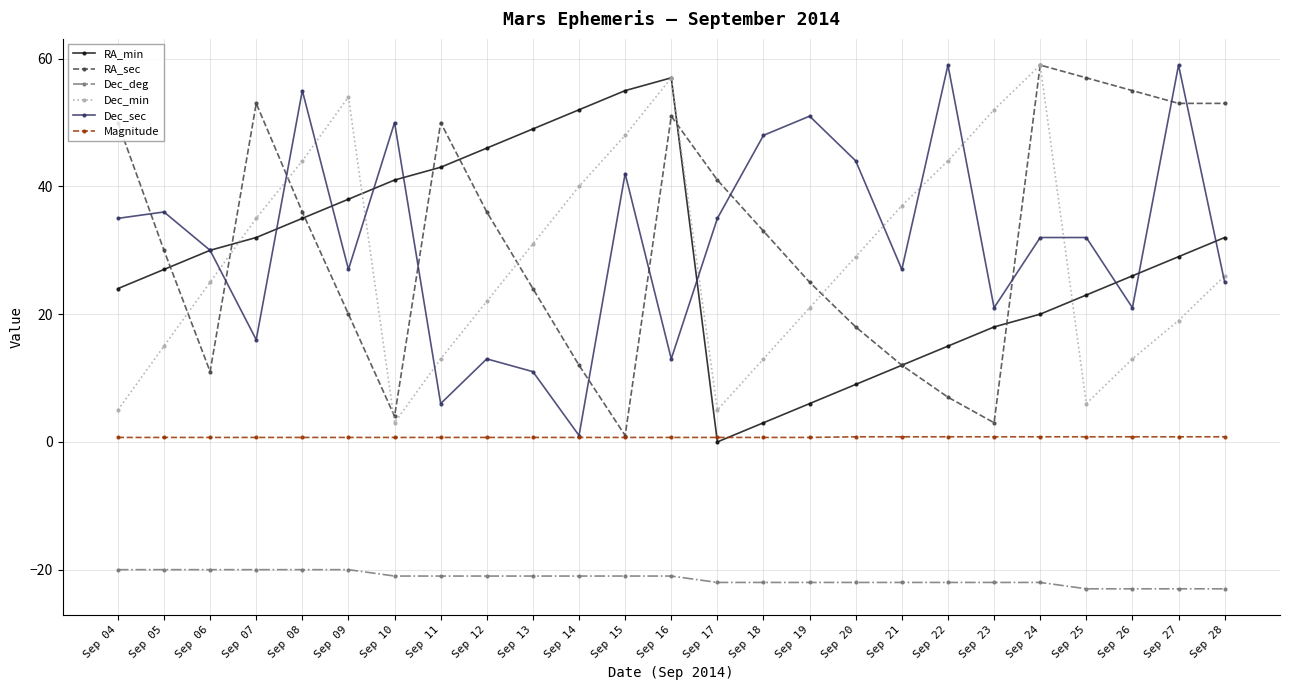

What is the average value of the Dec_min series?

28.6